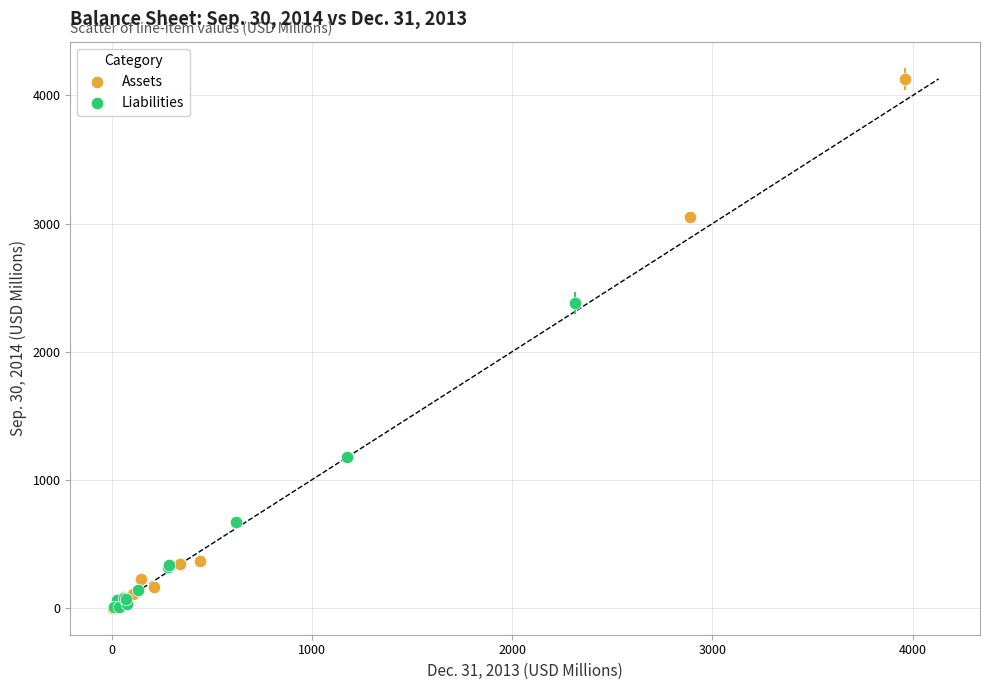

Which series has the largest Y range (max minus min)?

Assets